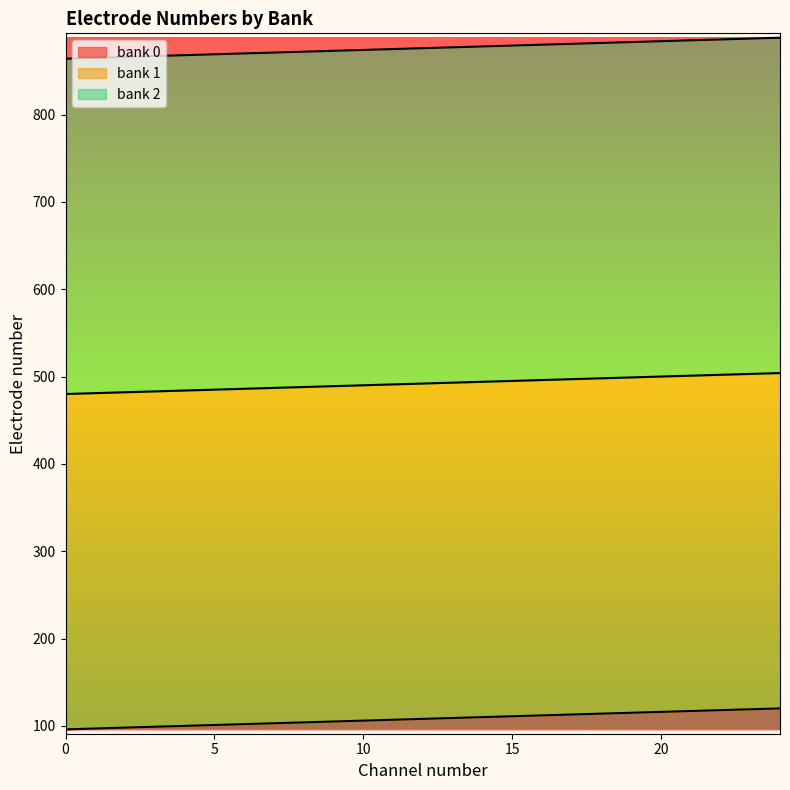

Reading left to right, extract all data points from this chart.

bank 0: 96	97	98	99	100	101	102	103	104	105	106	107	108	109	110	111	112	113	114	115	116	117	118	119	120
bank 1: 480	481	482	483	484	485	486	487	488	489	490	491	492	493	494	495	496	497	498	499	500	501	502	503	504
bank 2: 864	865	866	867	868	869	870	871	872	873	874	875	876	877	878	879	880	881	882	883	884	885	886	887	888